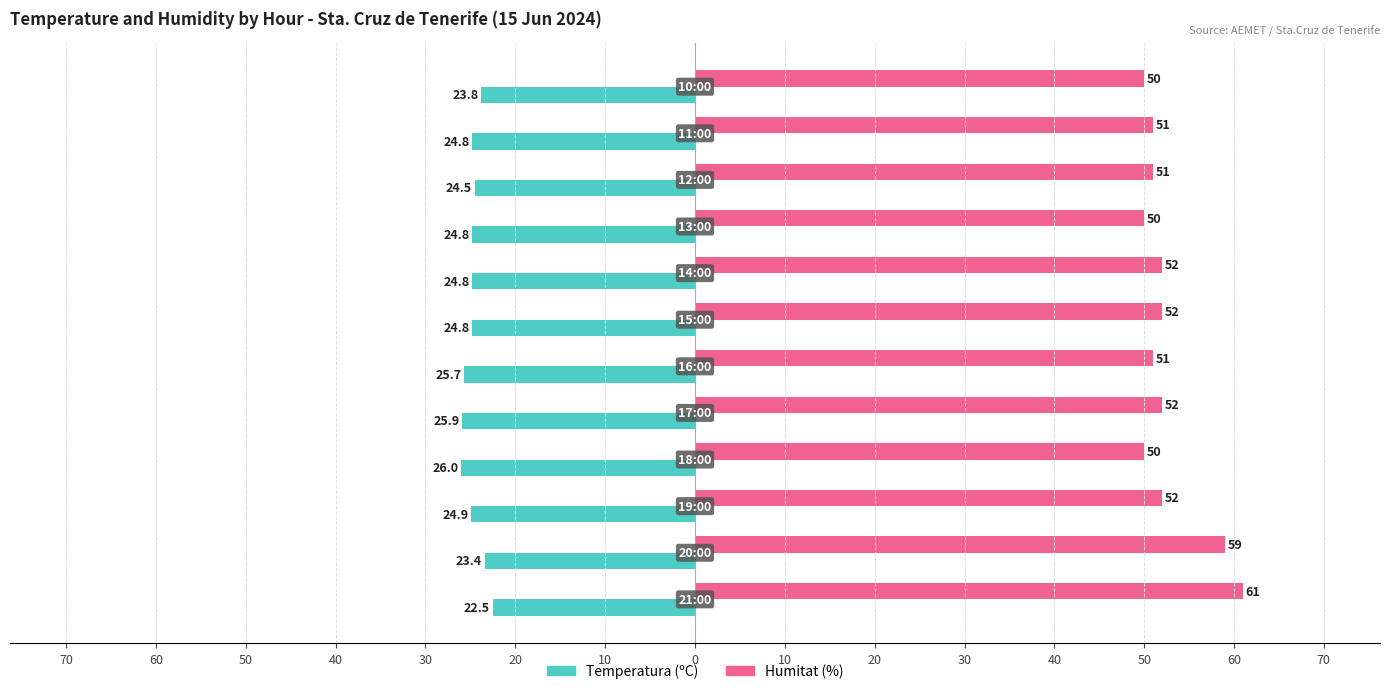

What are all the series names shown in the legend?

Temperatura (ºC), Humitat (%)